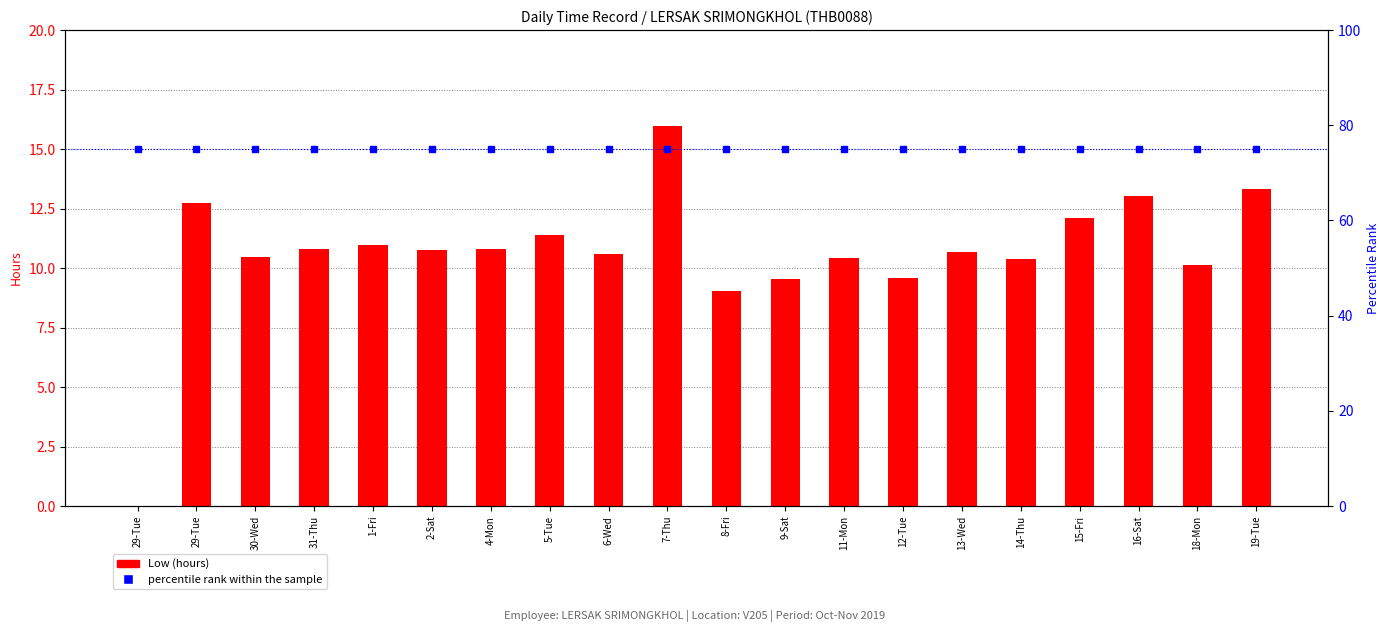

True or false: percentile rank within the sample has a value of 75.0 at 7-Thu.

True